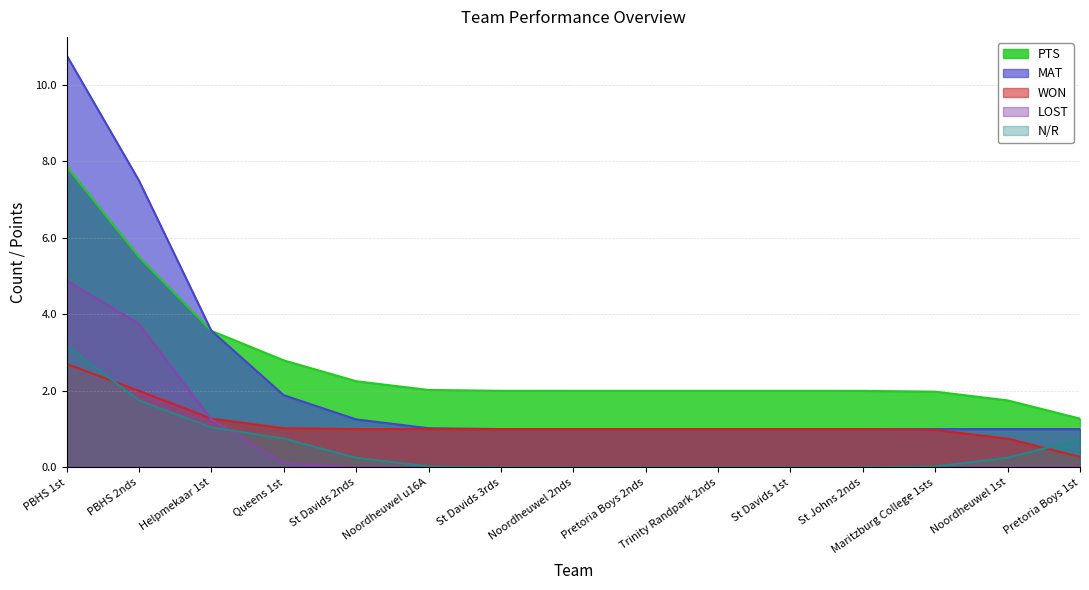

True or false: WON has more than 2 interior local peaks.

False